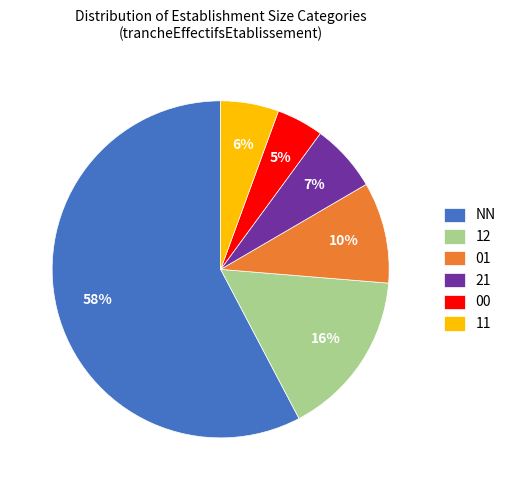

Rank the categories by value from lowest to highest.

00, 11, 21, 01, 12, NN